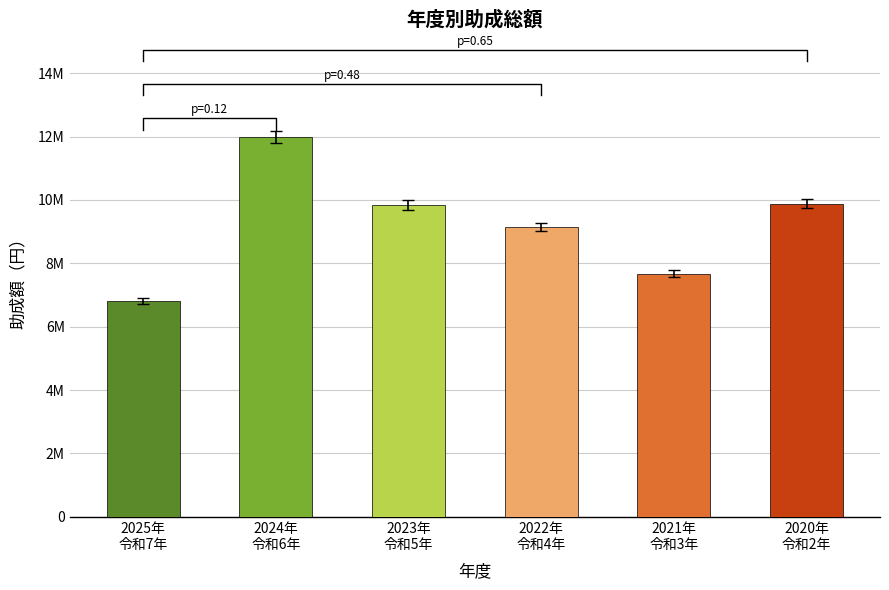

What is the change in value from 2022年
令和4年 to 2020年
令和2年?

+737718